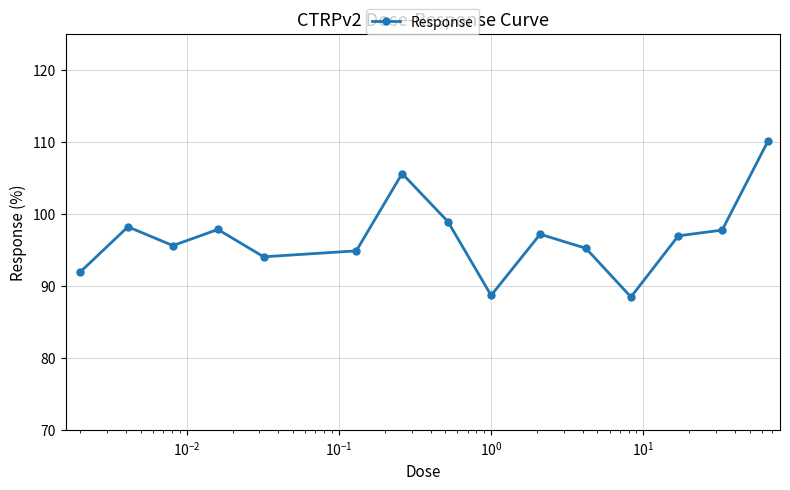

What is the sum of all values?

1451.3